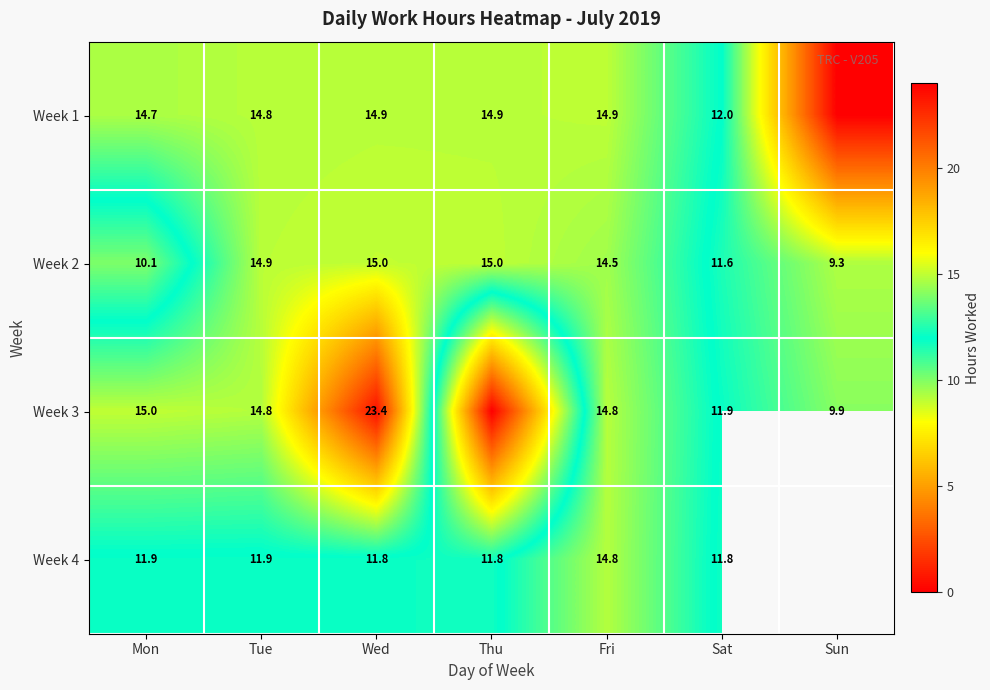

Is the value of Week 4 at Fri greater than the value of Week 1 at Thu?

No